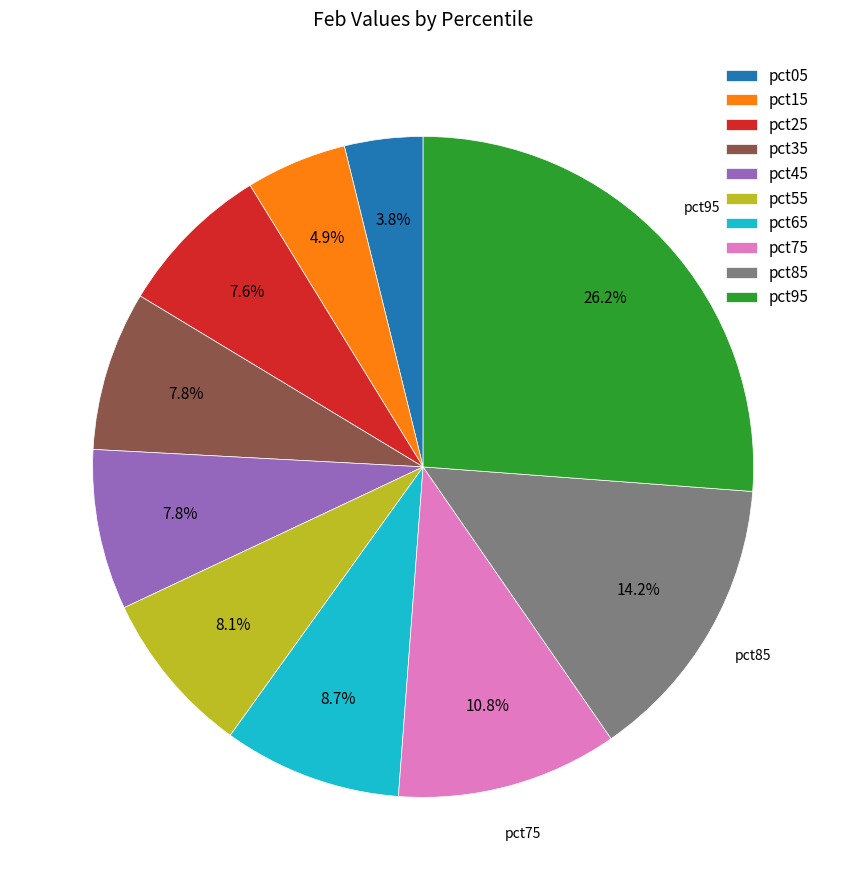

Count the number of slices in the pie.

10